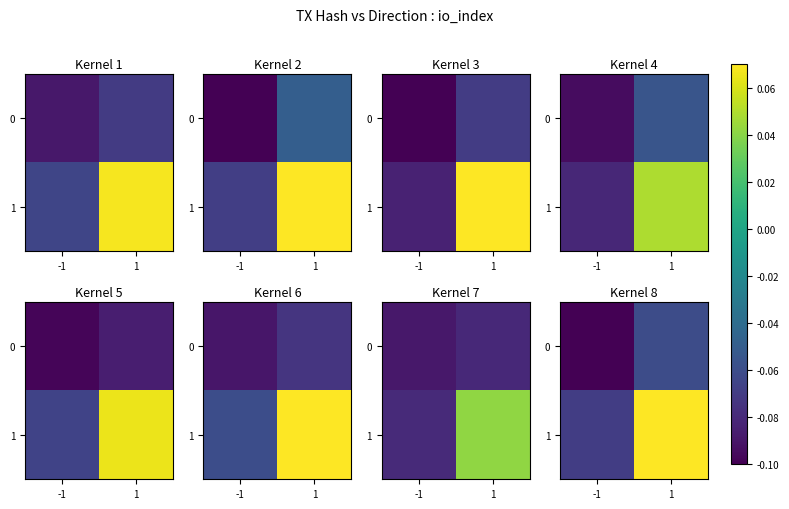

At how many categories does at least one series exceed 0?

1